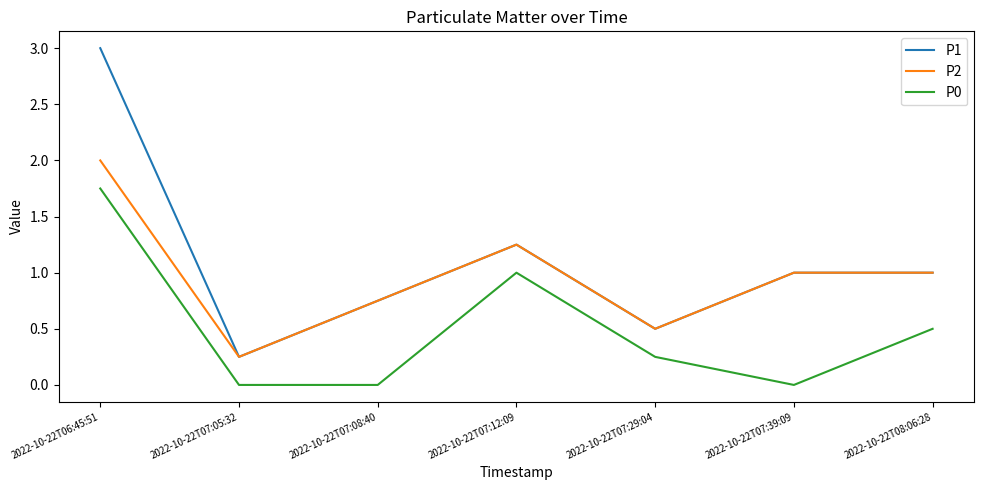

The P0 series shows 0.0 at 2022-10-22T07:39:09. True or false?

True